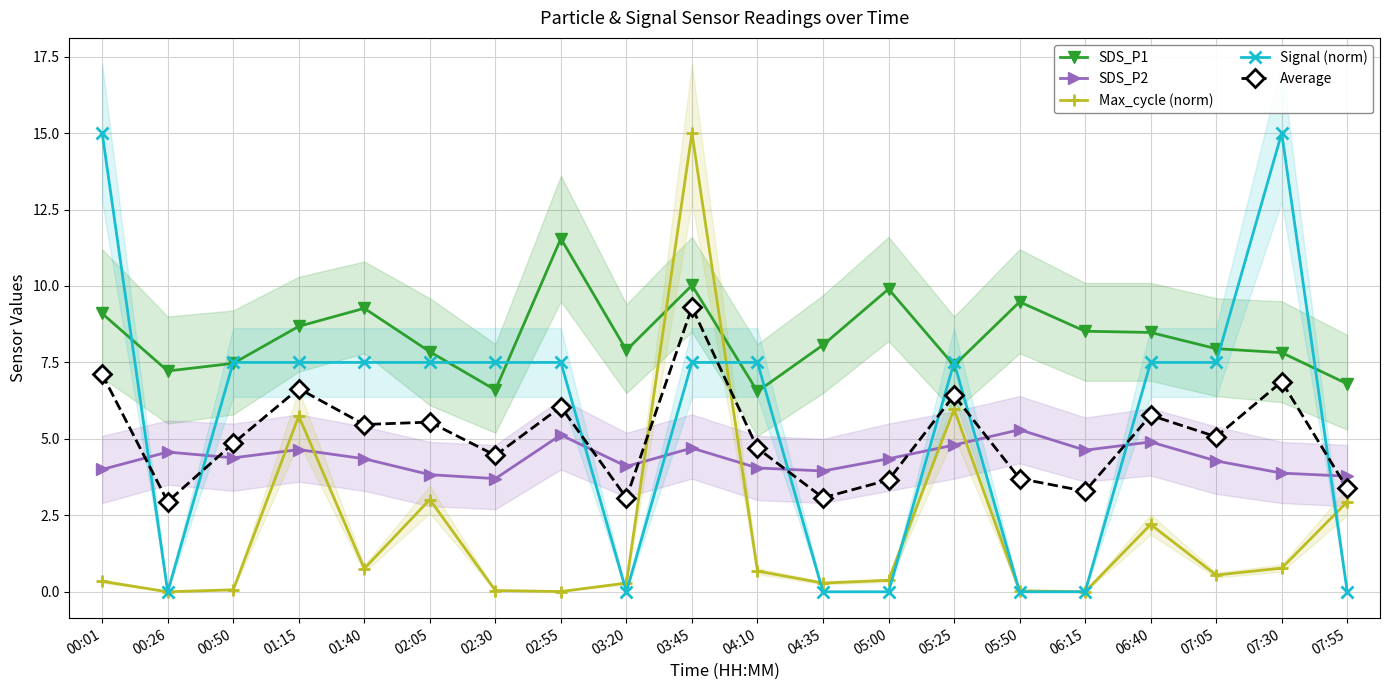

Count the number of categories in the chart.

20